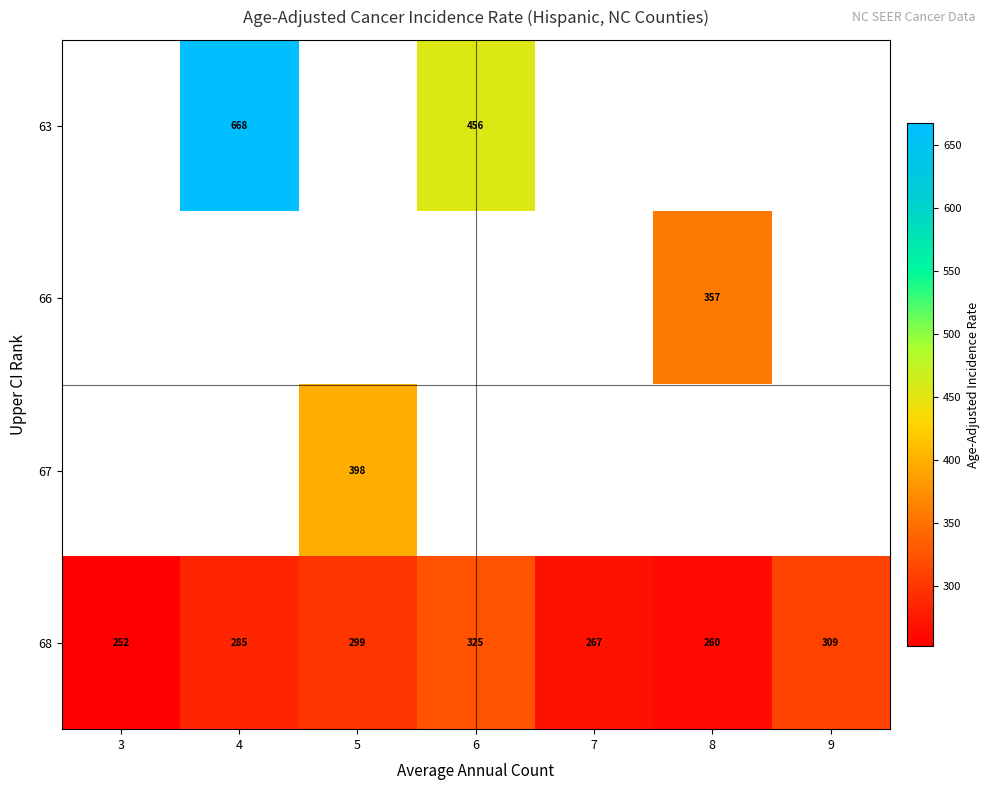

True or false: 68 has a value of 309.0 at 9.

True